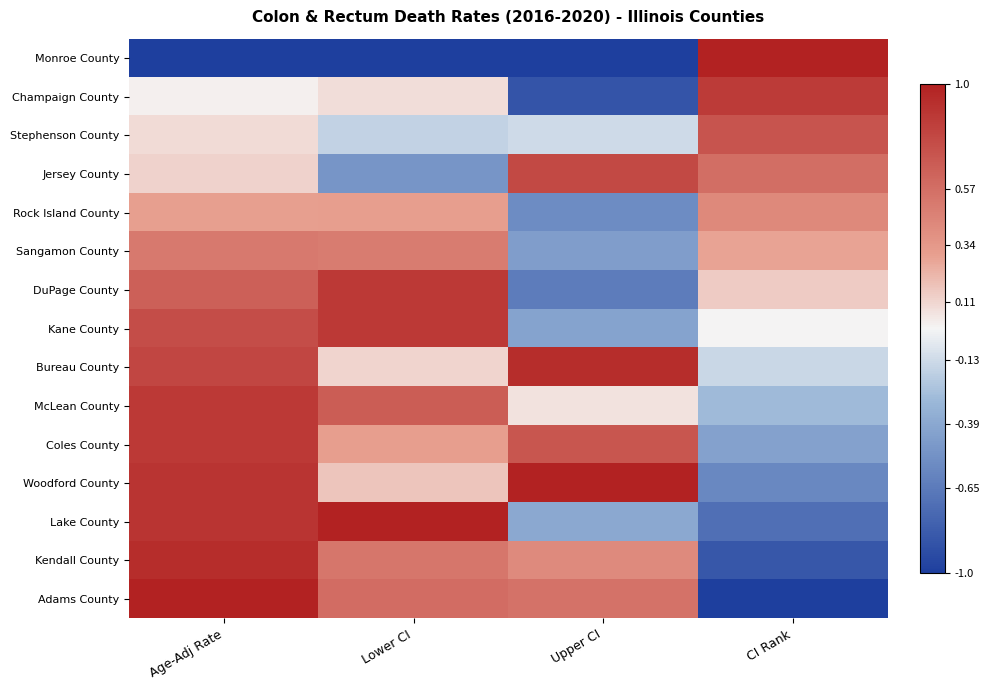

How many categories are shown in the chart?

4